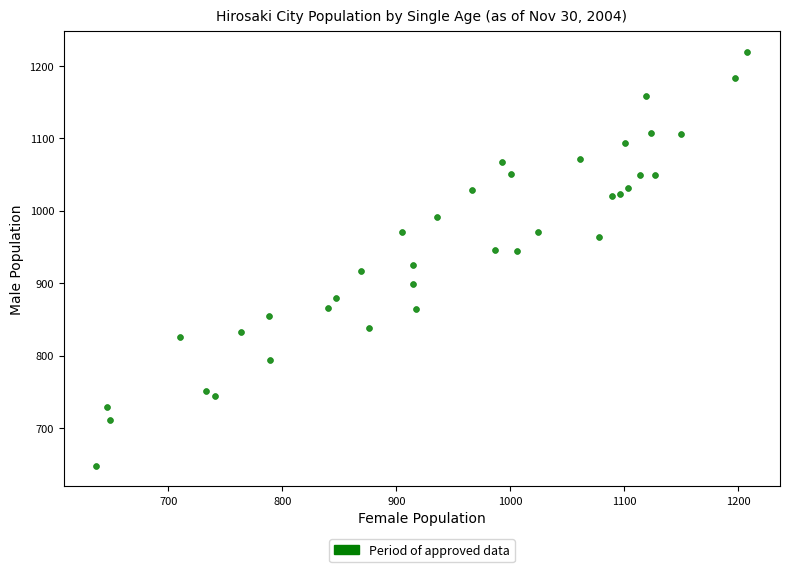

What is the range of X values (max minus min)?

571